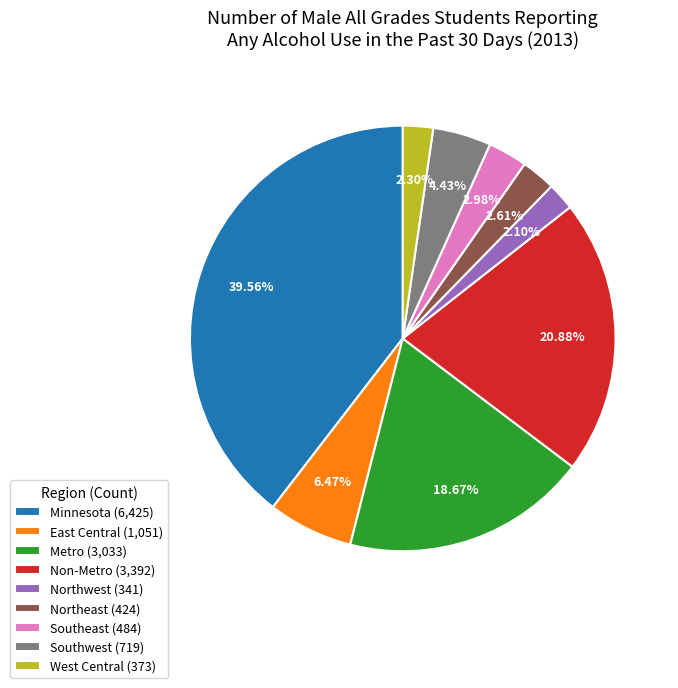

To the nearest percent, what is the combined percentage of Southeast and Minnesota?

43%